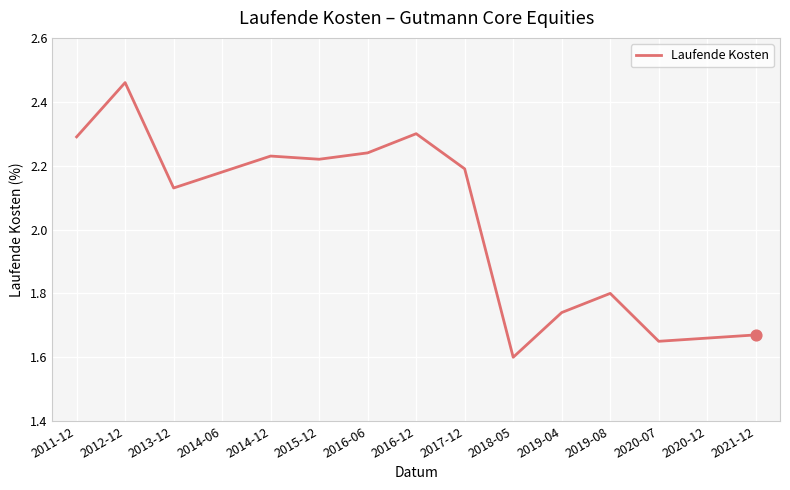

What is the change in value from 2013-12 to 2019-04?

-0.4